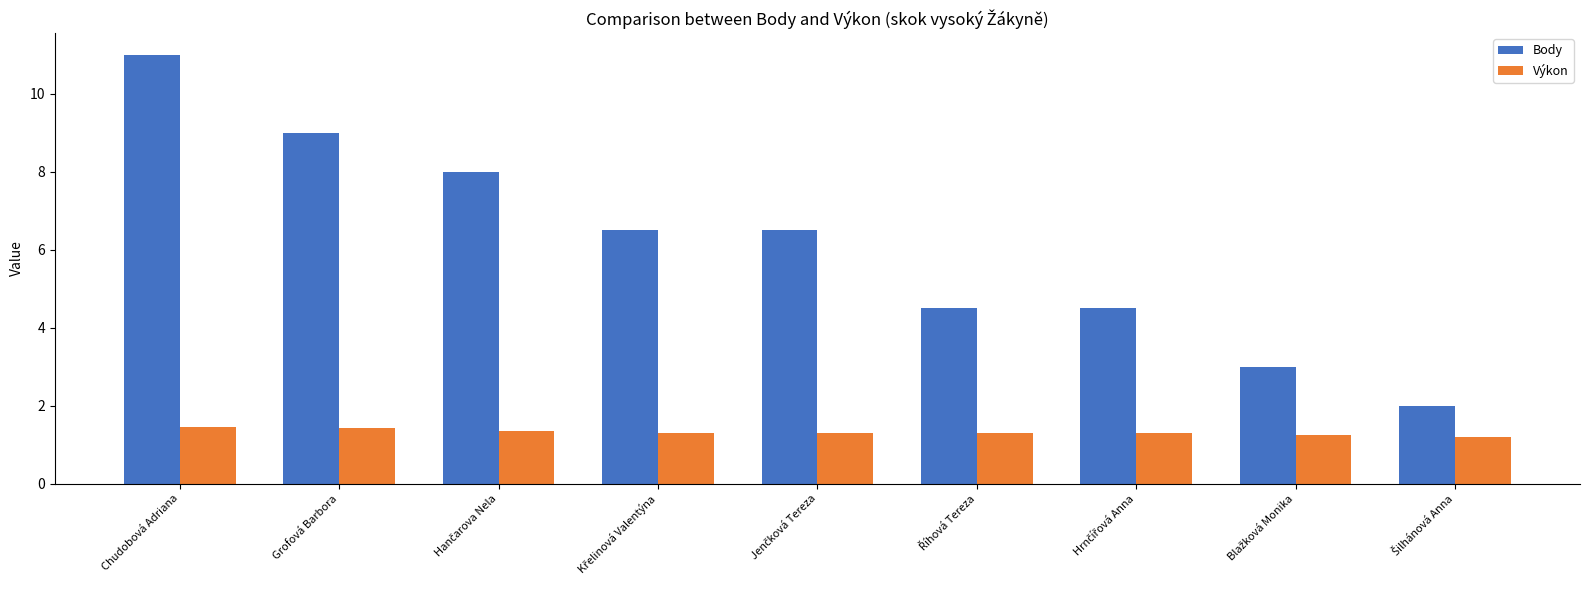

List the series in order of their peak value, highest first.

Body, Výkon